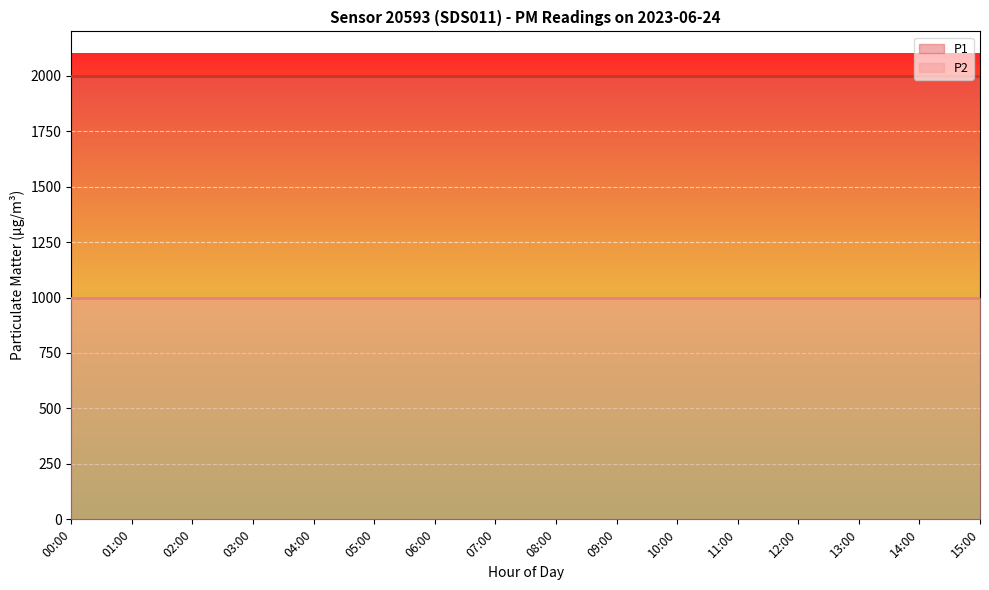

What is the sum of the P1 values at 05:00 and 14:00?

3999.8